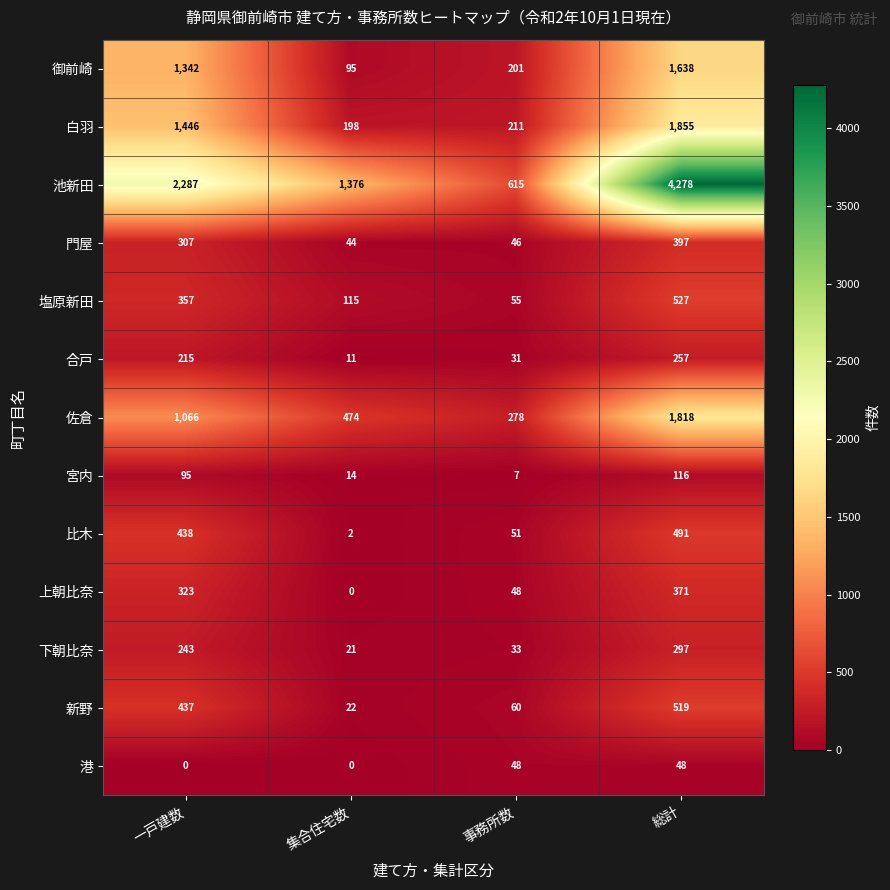

Is it true that 佐倉 equals 847 at 集合住宅数?

False